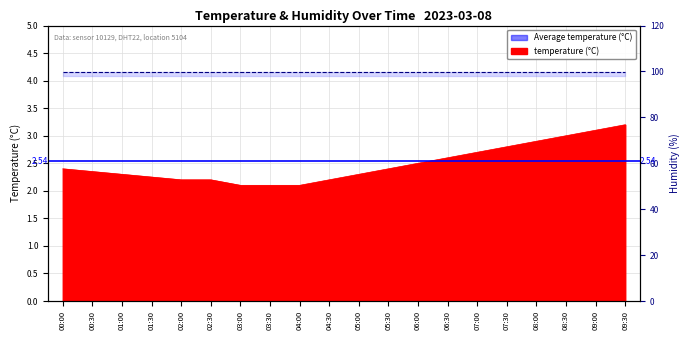

The value at 07:30 is 1.8. True or false?

False